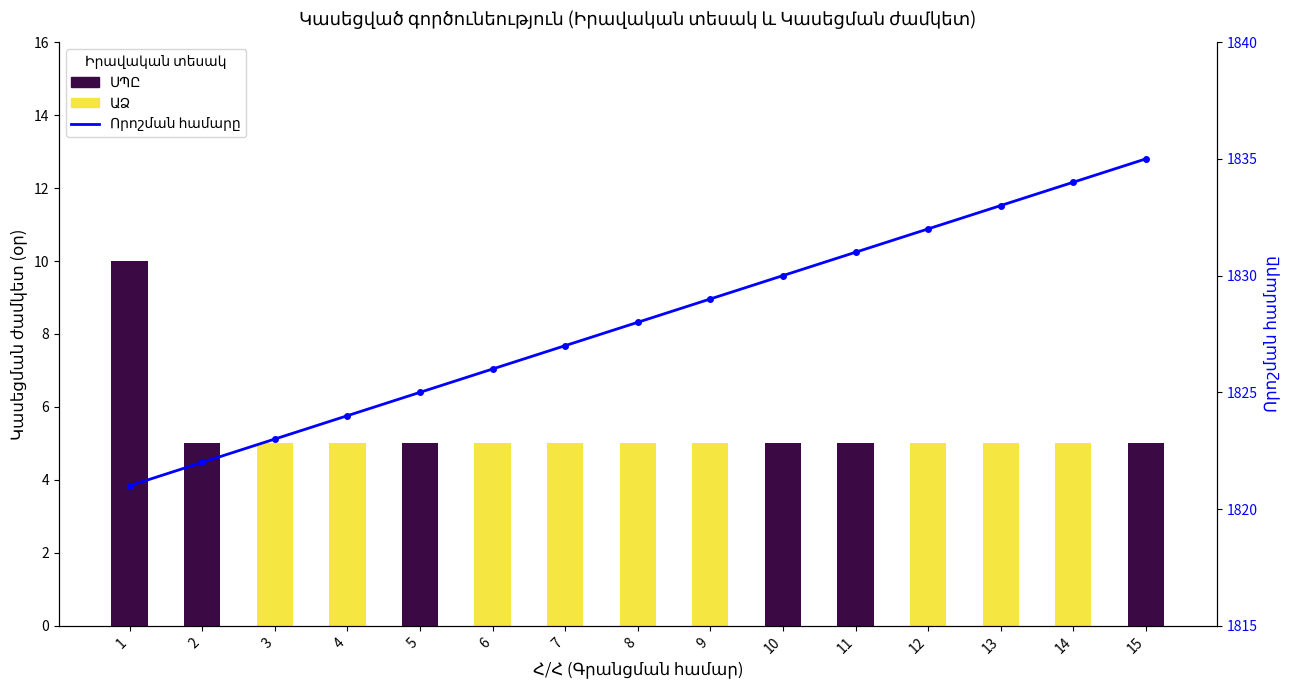

The chart shows a value of 1826 at 6. True or false?

True